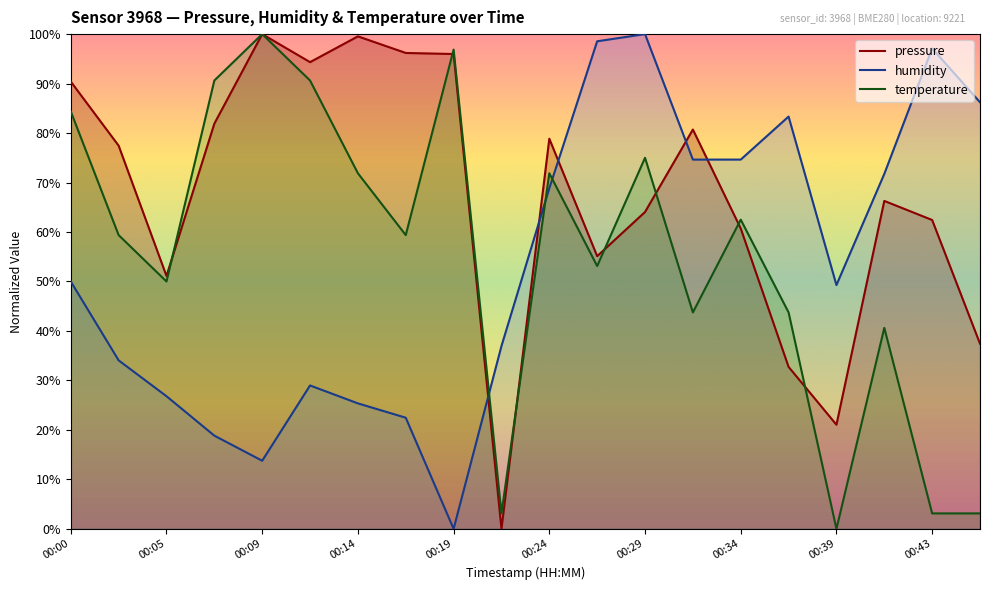

The humidity series shows 71.7 at 17. True or false?

True